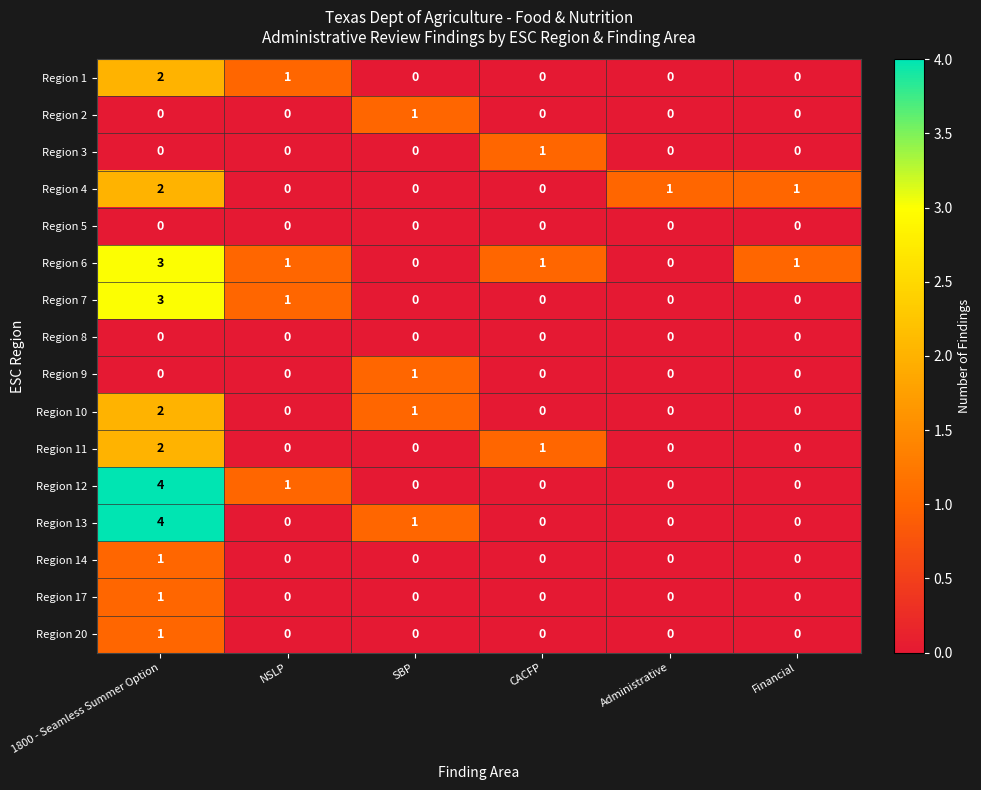

How many data points in Region 4 are less than 1?

3